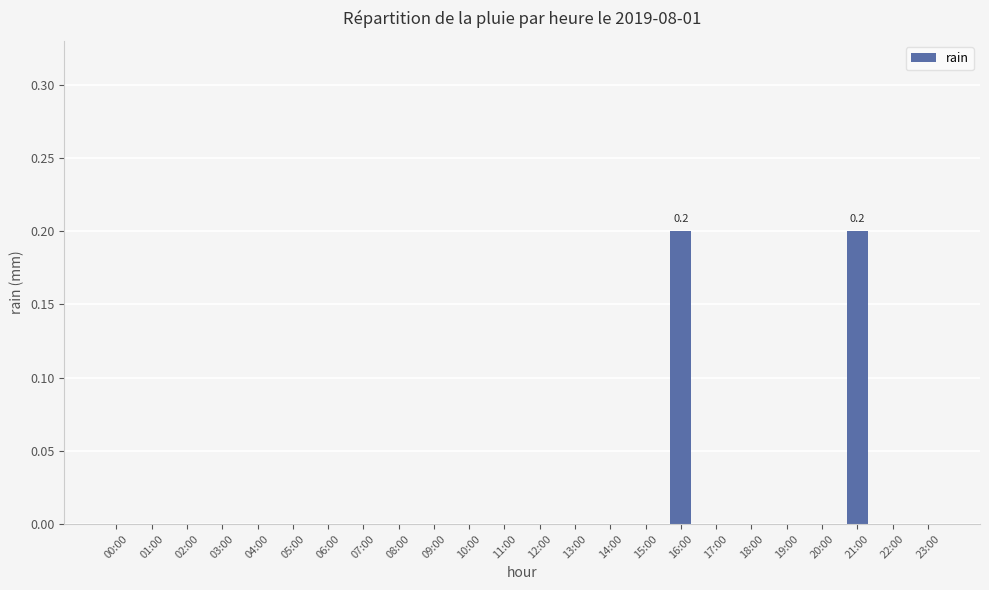

Is it true that the value at 08:00 is 0.0?

True